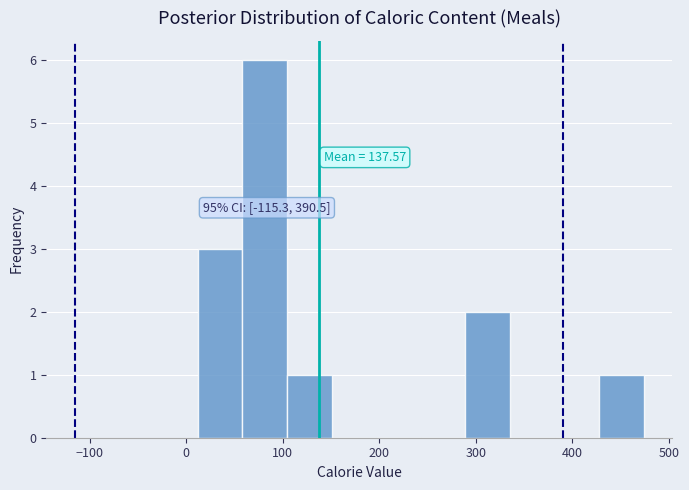

Which range on the x-axis has the tallest bar?

60 to 100